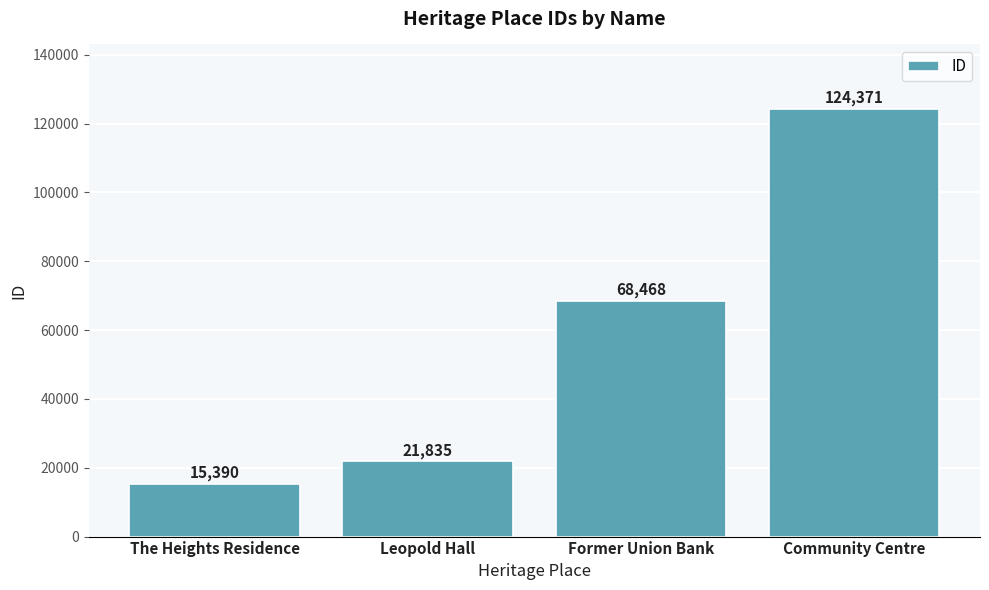

At which label is the value closest to 69880?

Former Union Bank